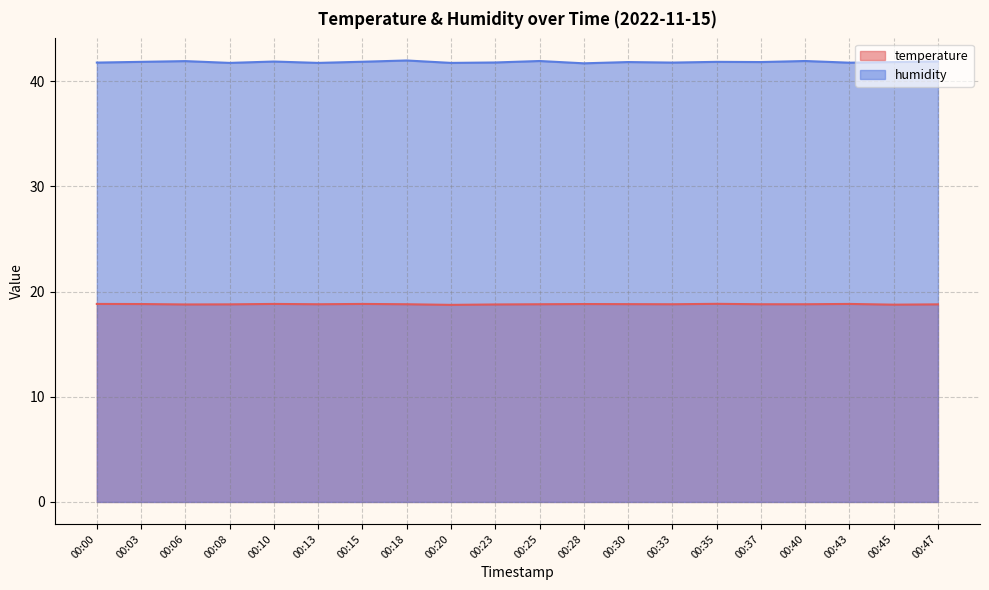

List the labels in order of temperature value, largest first.

00:35, 00:00, 00:10, 00:15, 00:43, 00:03, 00:28, 00:30, 00:13, 00:18, 00:25, 00:33, 00:37, 00:40, 00:08, 00:47, 00:06, 00:23, 00:45, 00:20